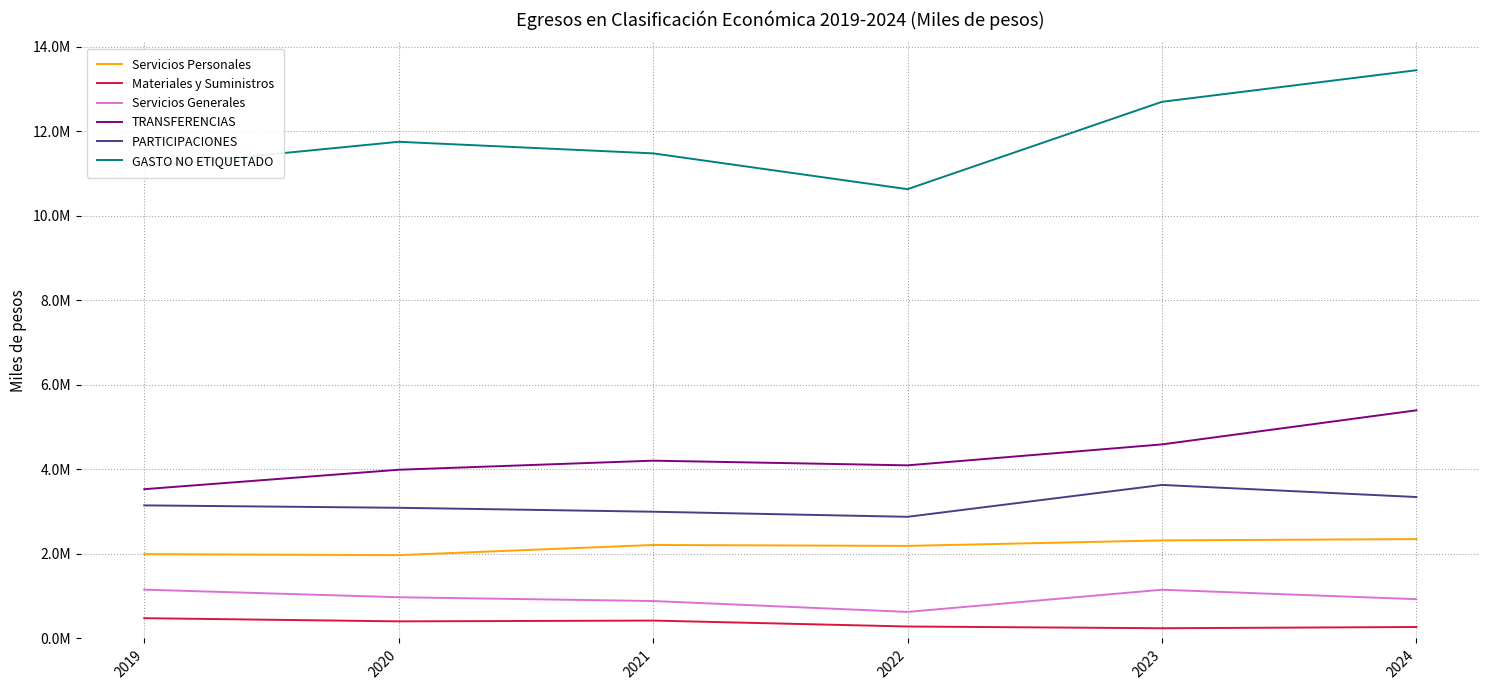

Does the chart display data point markers on the line(s)?

No